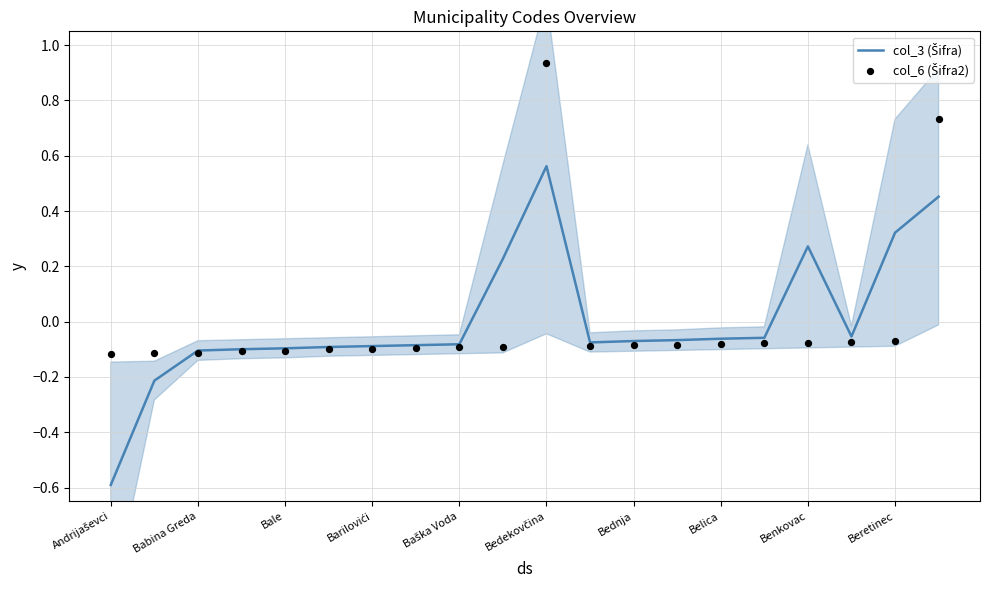

At how many categories does at least one series exceed 0?

5